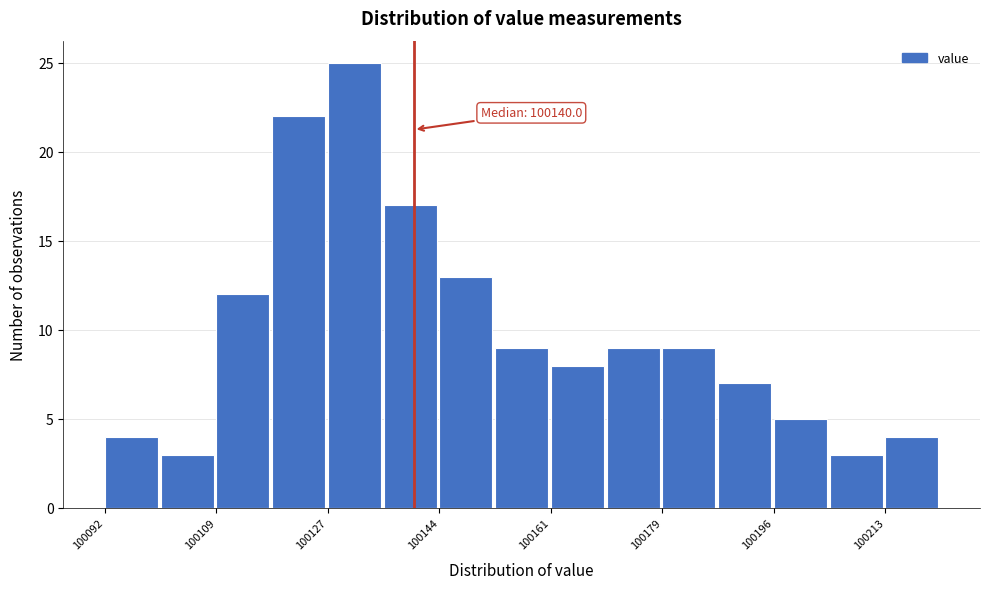

Over which range of the x-axis is the bar tallest?

100126 to 100136